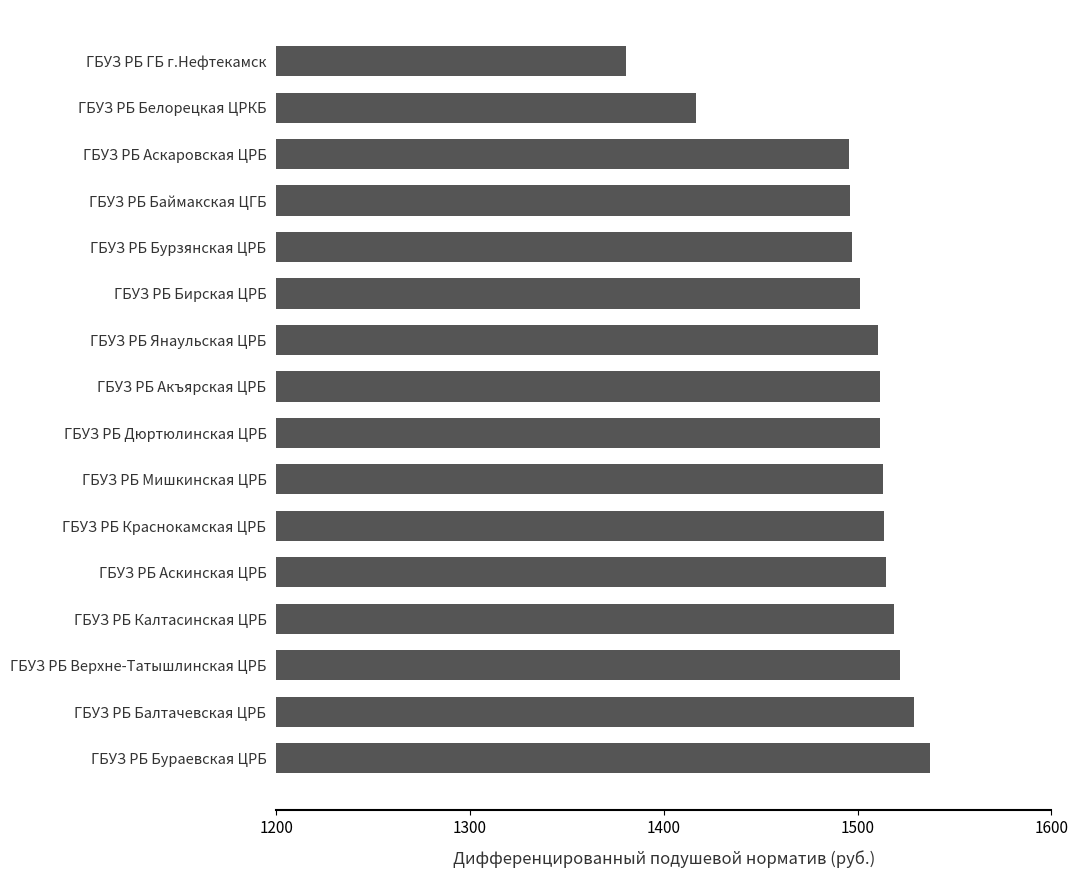

What is the change in value from ГБУЗ РБ ГБ г.Нефтекамск to ГБУЗ РБ Бирская ЦРБ?

+120.5